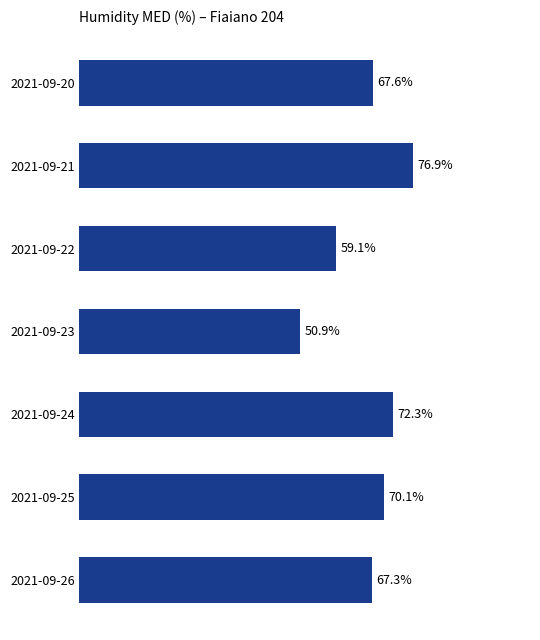

List the labels in order of value, largest first.

2021-09-21, 2021-09-24, 2021-09-25, 2021-09-20, 2021-09-26, 2021-09-22, 2021-09-23